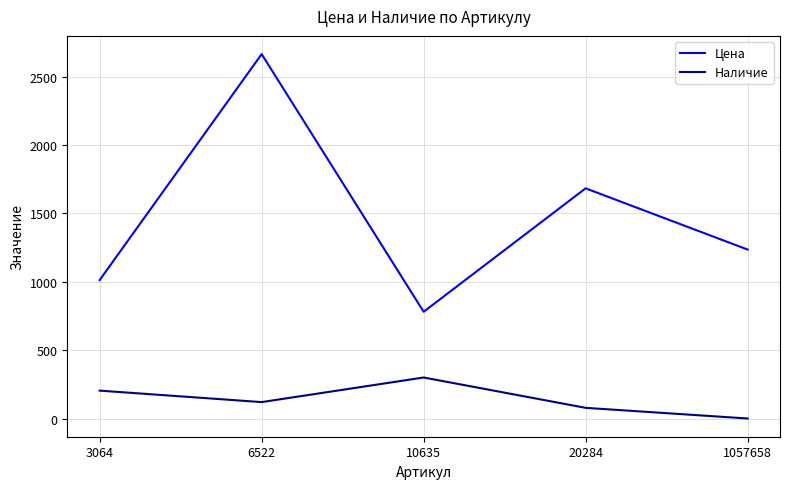

Reading right to left, list all the values displayed in this chart.

Цена: 1236	1684	781	2666	1013
Наличие: 0	78	300	120	204